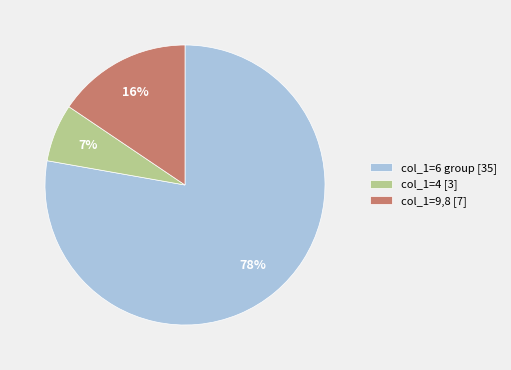

To the nearest percent, what is the combined percentage of col_1=9,8 [7] and col_1=6 group [35]?

93%